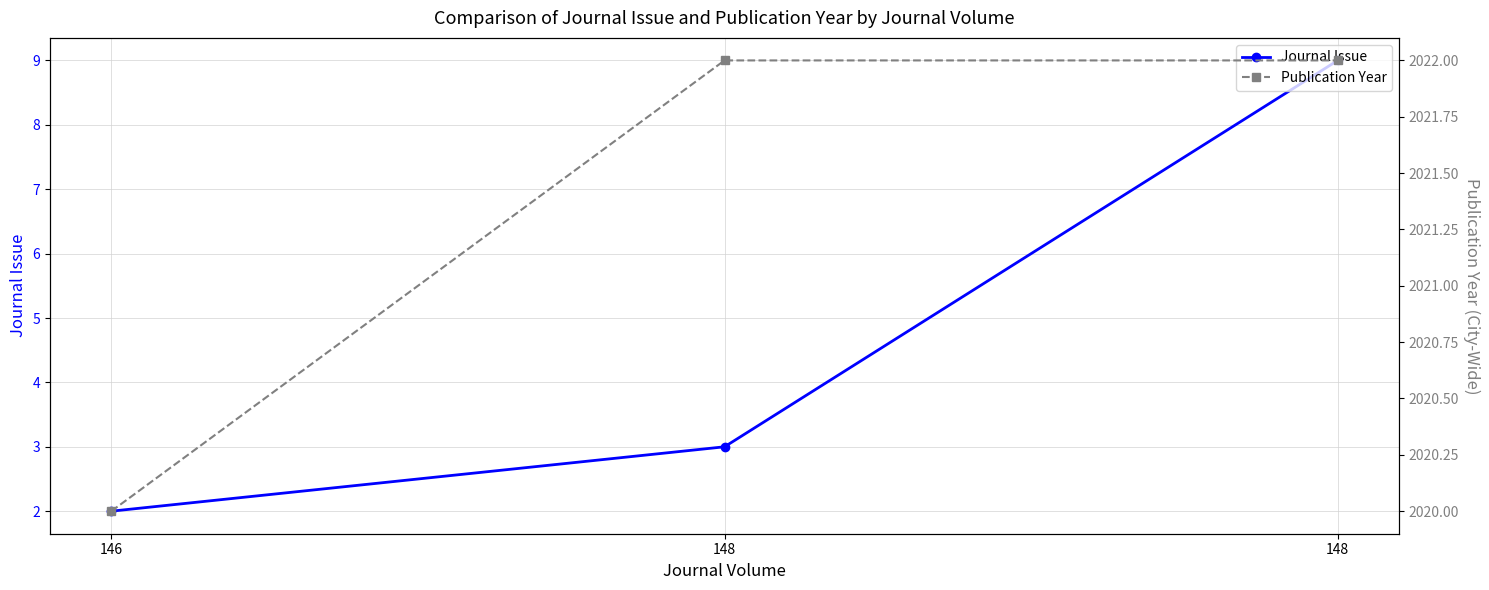

The Journal Issue series shows 16 at 148. True or false?

False